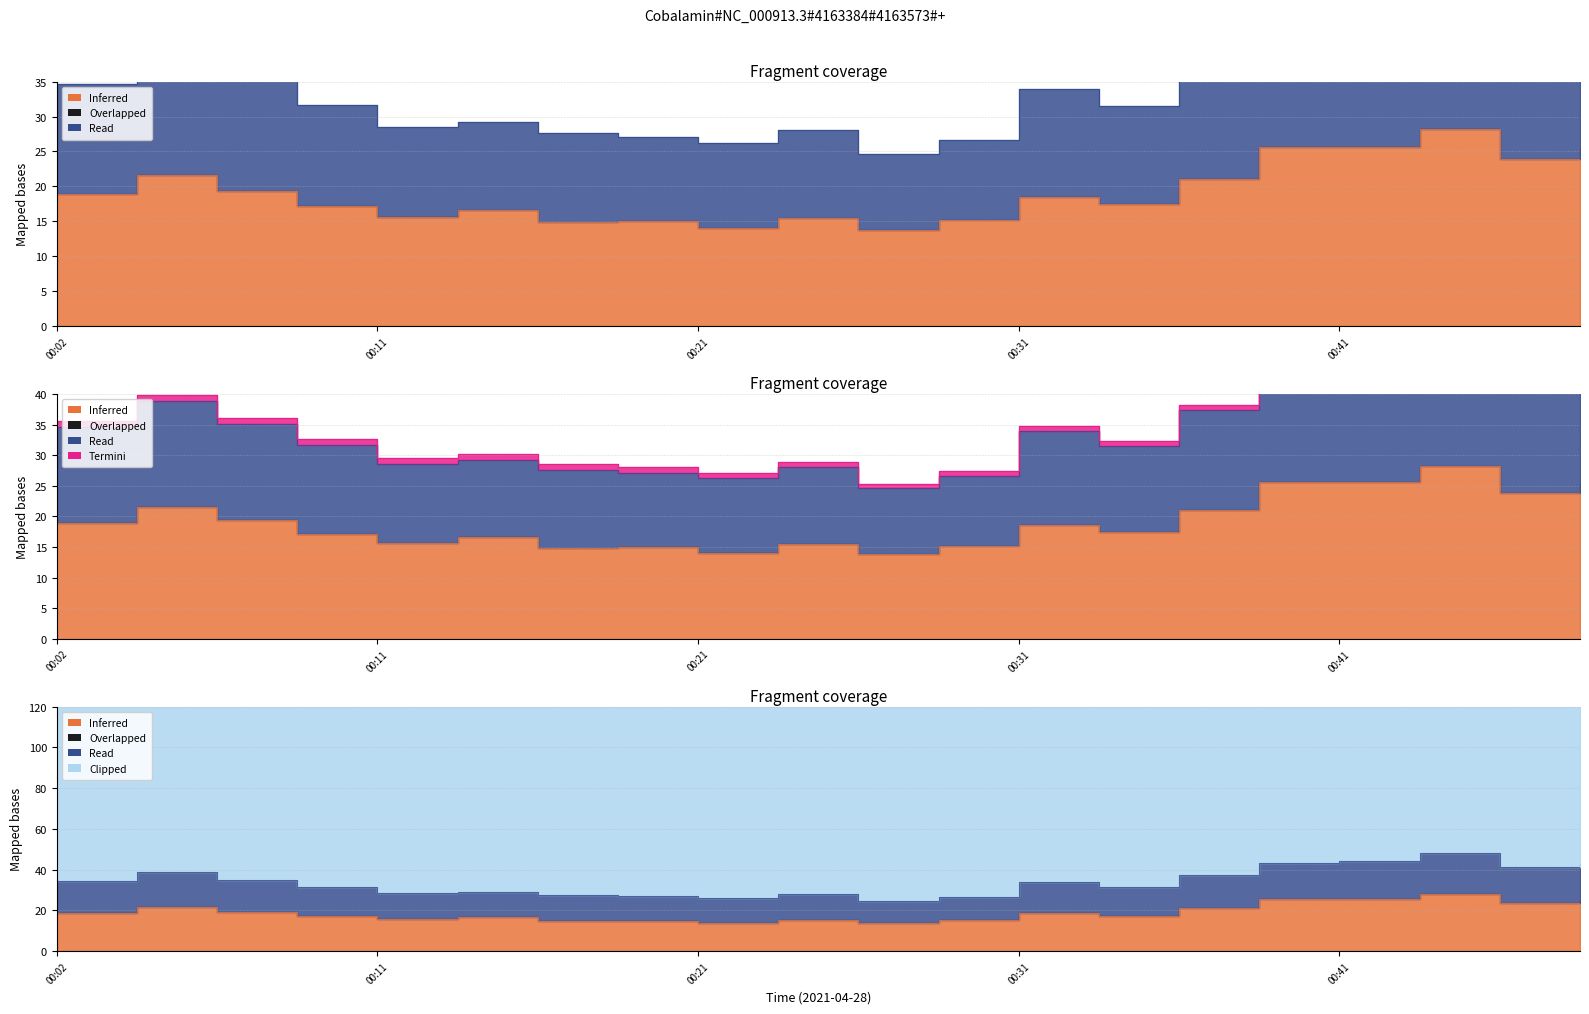

What is the minimum value shown in the chart?

13.8